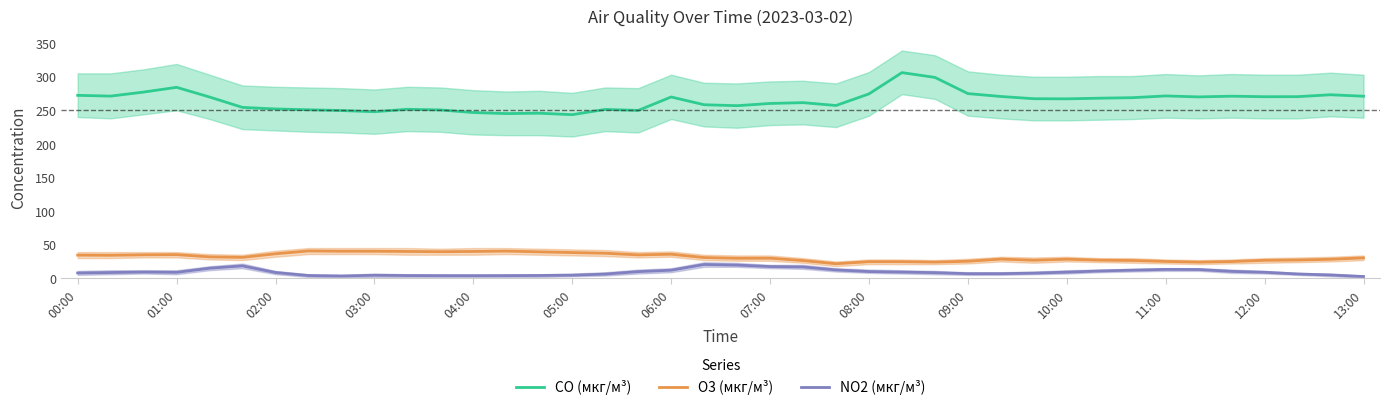

True or false: O3 (мкг/м³) and CO (мкг/м³) cross at least once.

False